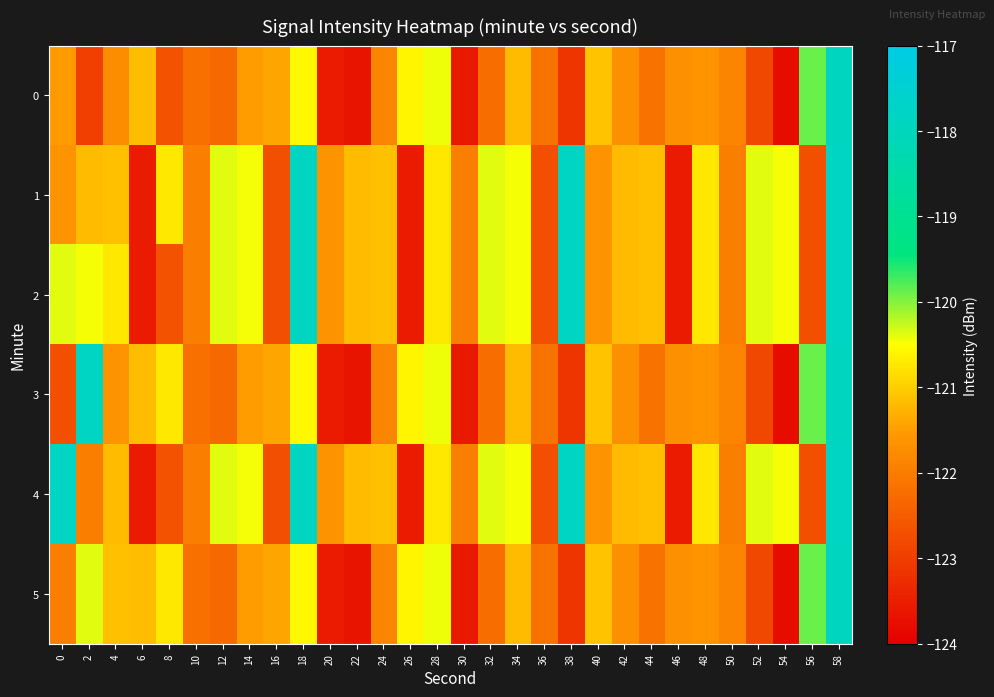

How many categories are shown in the chart?

30